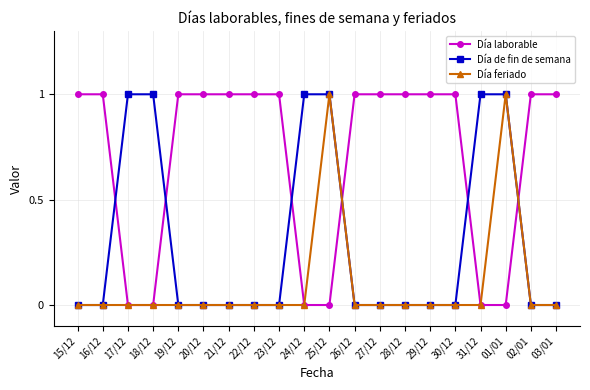

What is the label of the 16th point from the left?

30/12